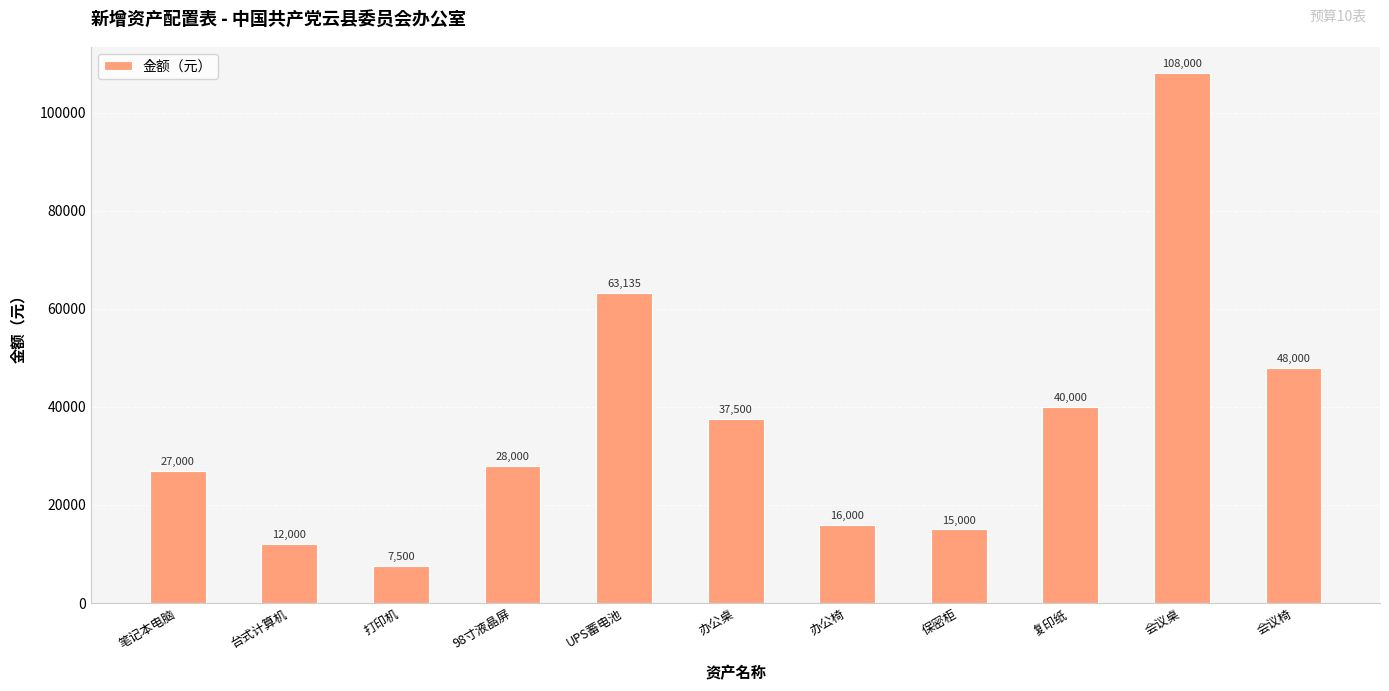

The chart shows a value of 63135 at UPS蓄电池. True or false?

True